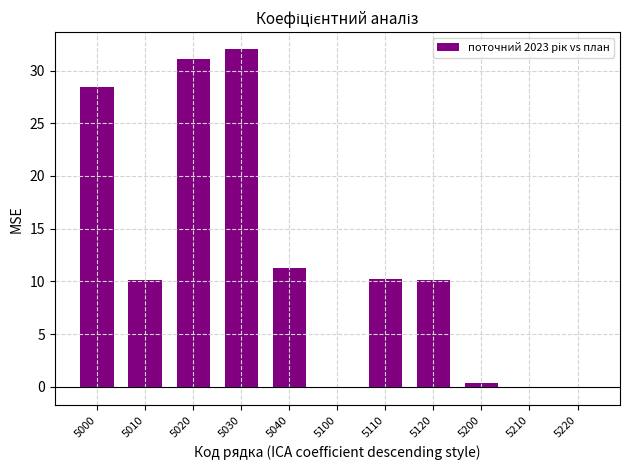

Is it true that the value at 5210 is 0.0?

True